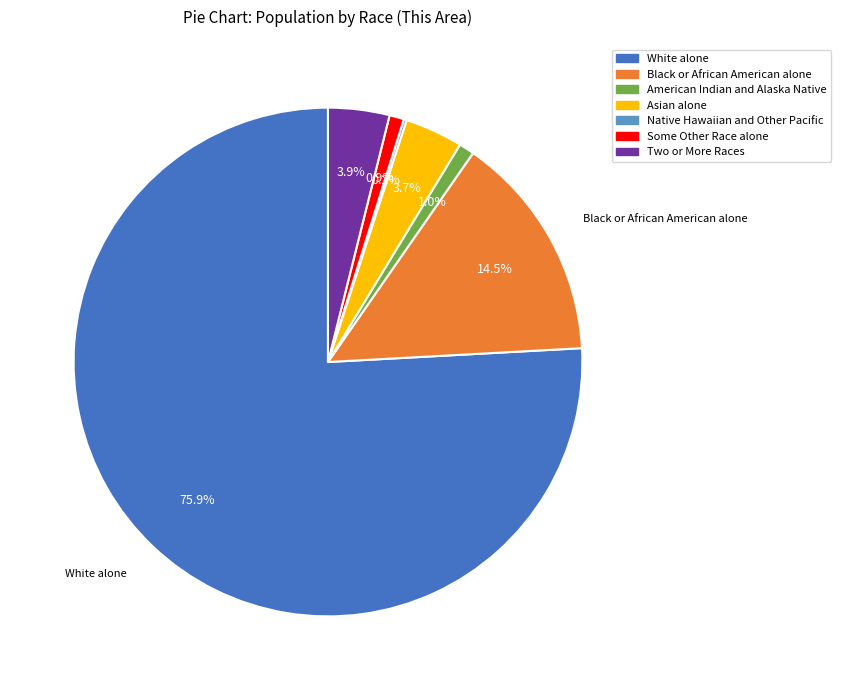

To the nearest percent, what percentage of the pie is Two or More Races?

4%